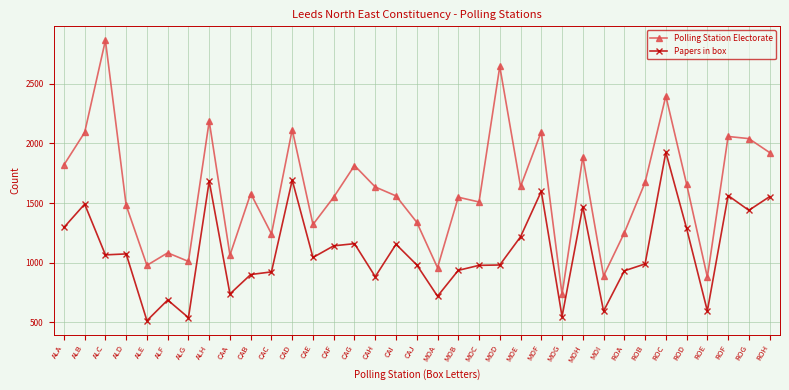

How many data points does each series have?

35